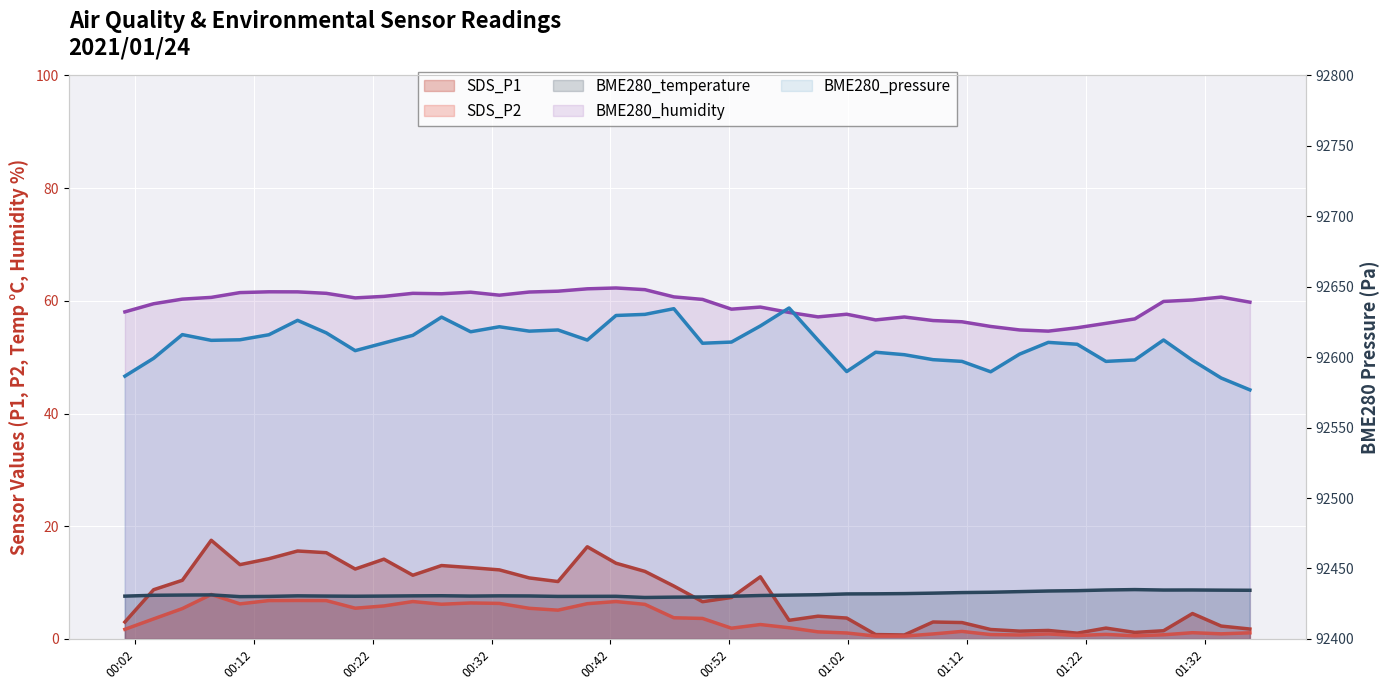

What is the highest value of the SDS_P2 series?

7.9